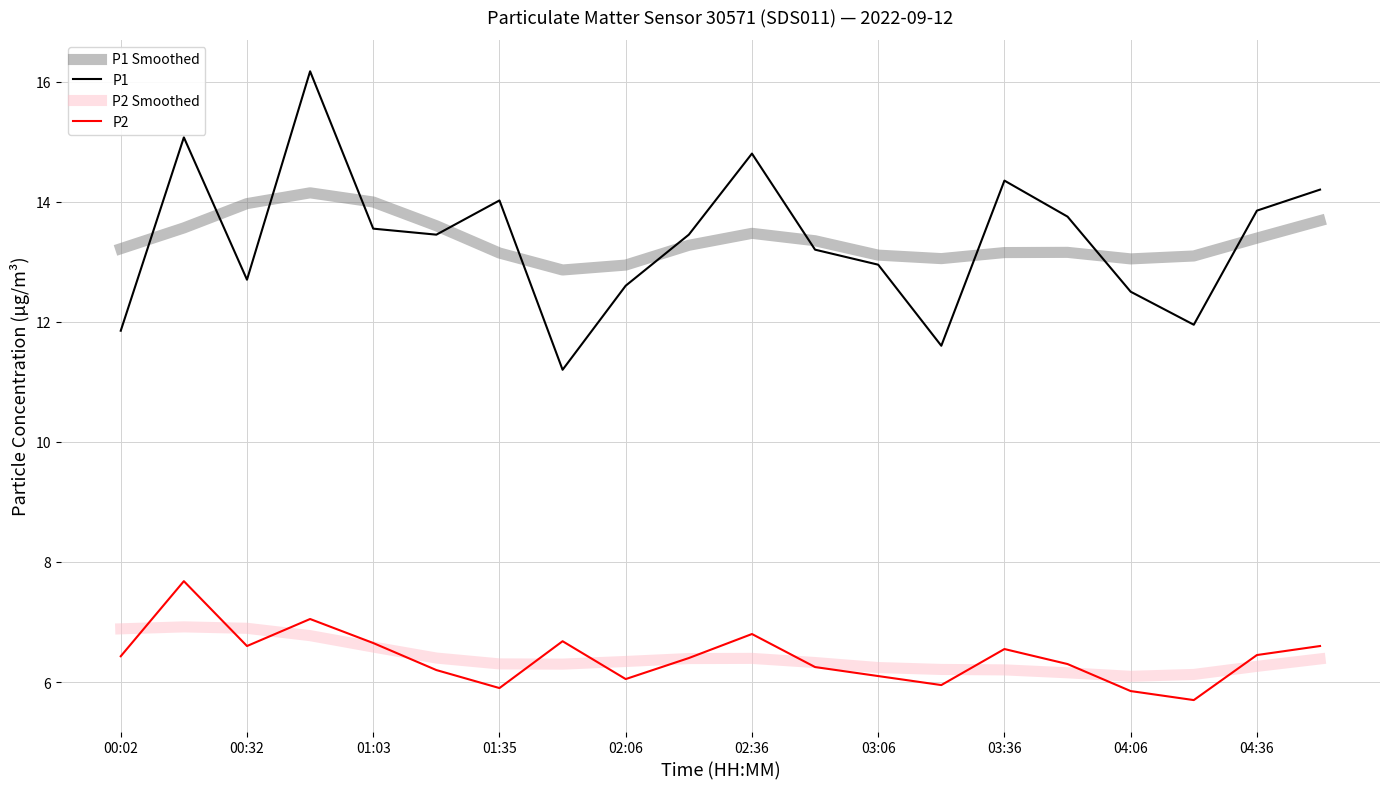

True or false: P1 Smoothed and P2 Smoothed intersect in this chart.

False